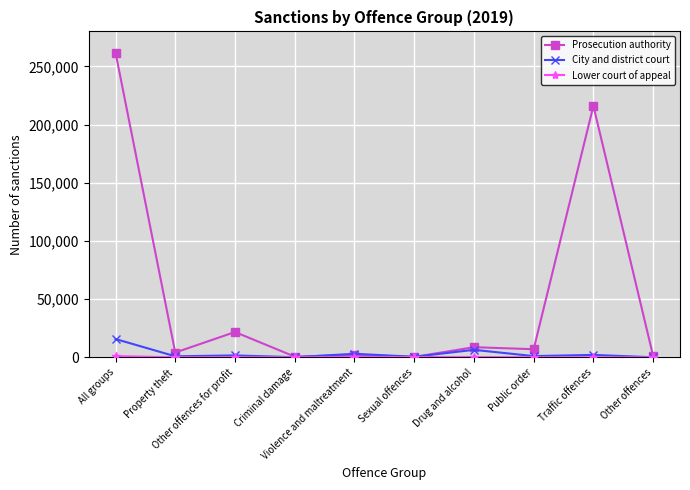

Which series has the largest total across all categories?

Prosecution authority